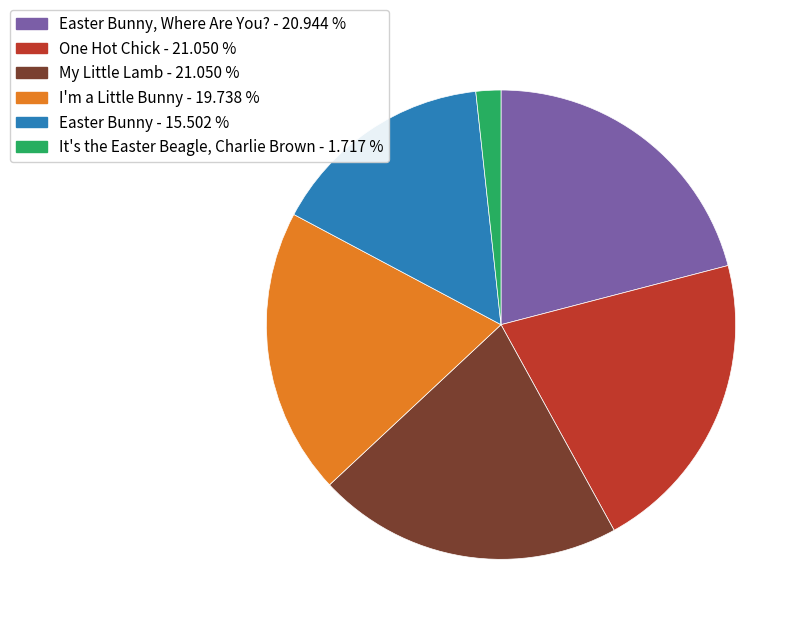

Approximately how many times larger is the value at Easter Bunny - 15.502 % compared to It's the Easter Beagle, Charlie Brown - 1.717 %?

9.0